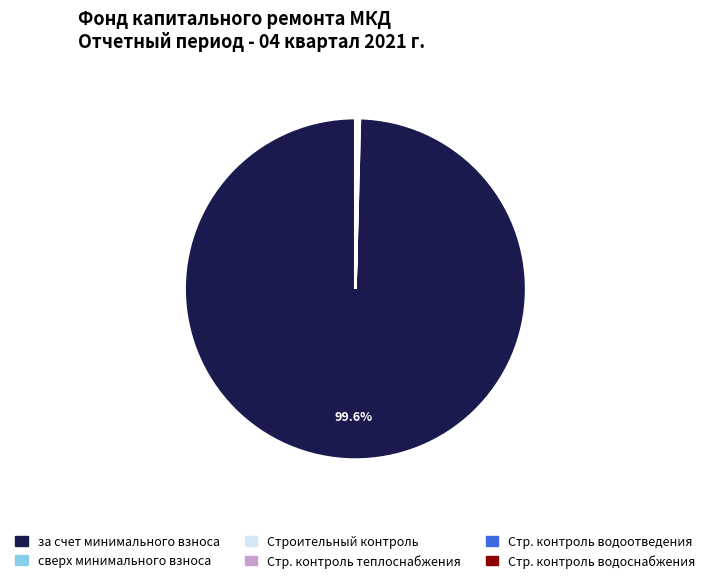

Is there any slice that represents more than half of the pie?

Yes